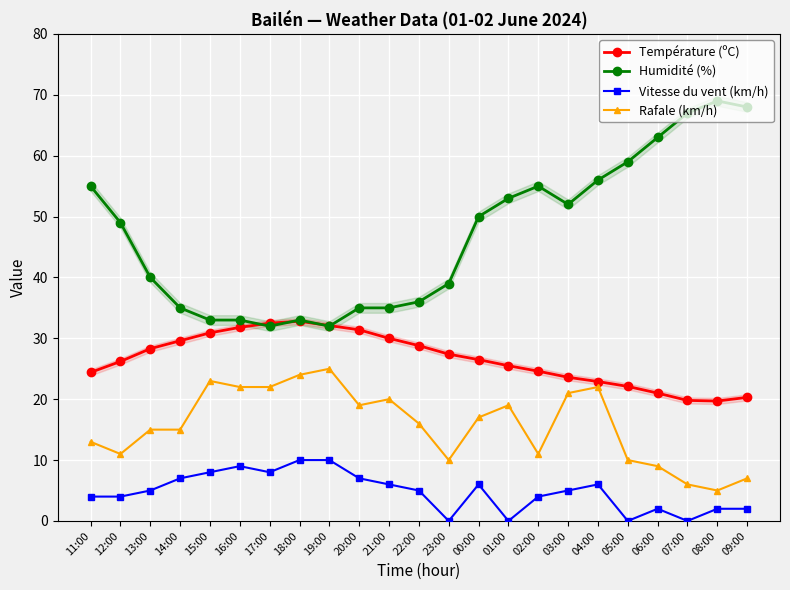

What is the difference between the maximum and second lowest values in the Rafale (km/h) series?

19.0